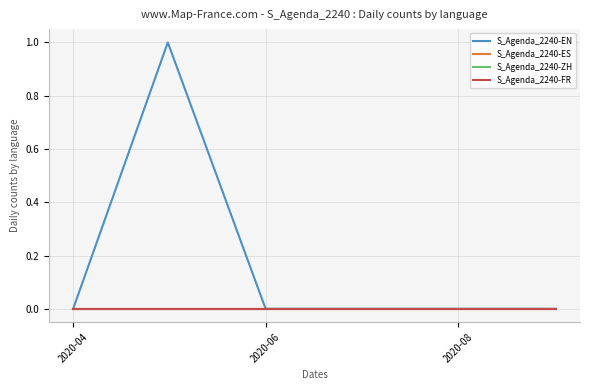

True or false: S_Agenda_2240-EN and S_Agenda_2240-ES cross at least once.

False